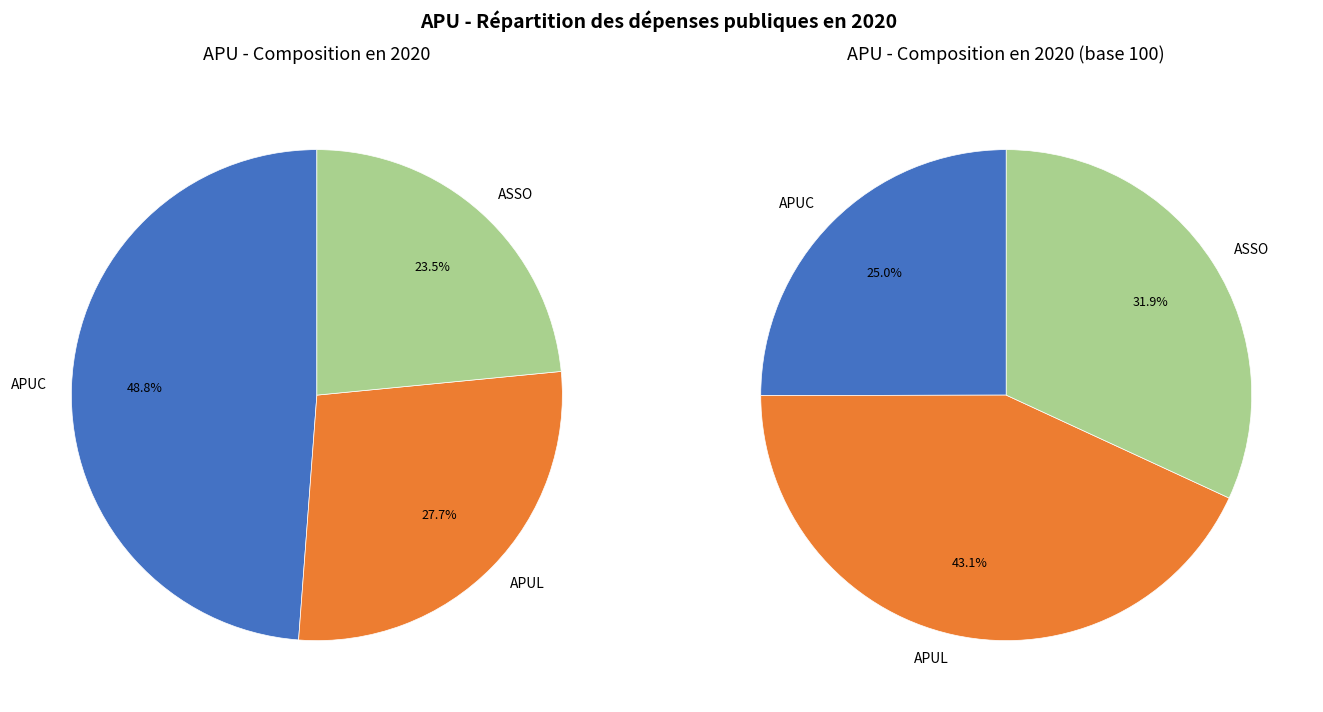

Count the number of slices in the pie.

3